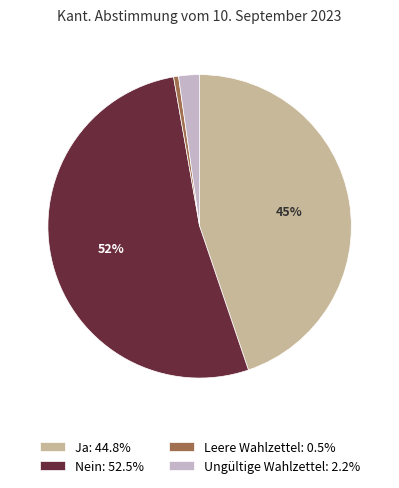

Which category has the smallest portion of the pie?

Leere Wahlzettel